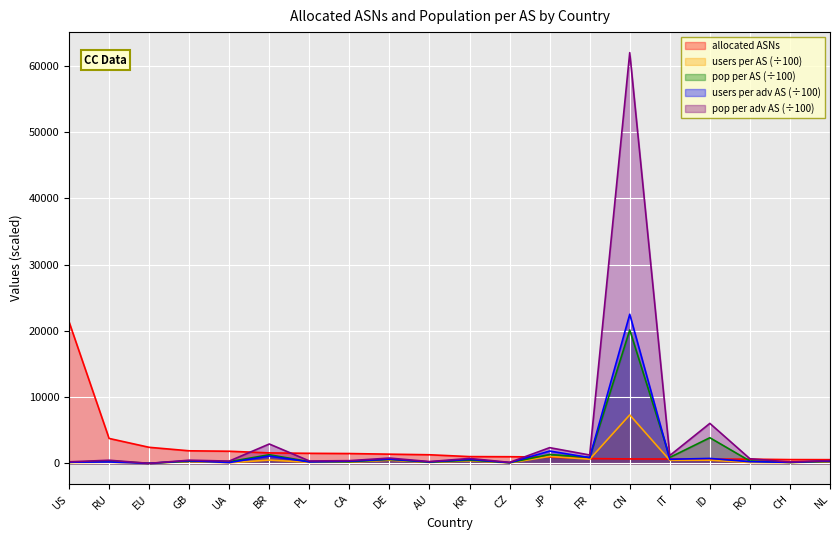

Where is the first local minimum for pop per AS?

EU